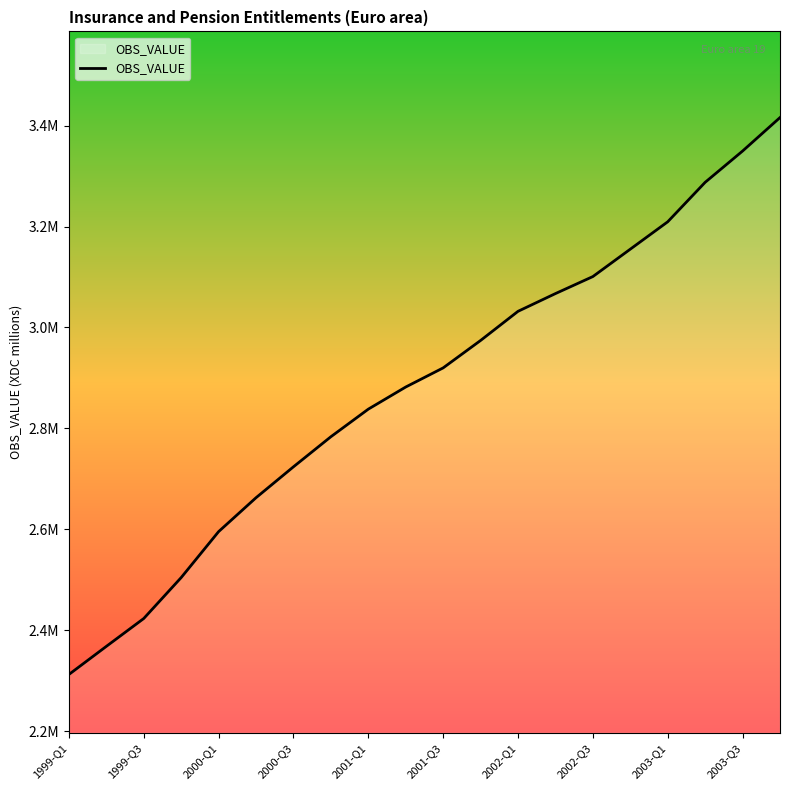

Reading right to left, what are all the values shown in this chart?

3416050.5	3349665.8	3287684.8	3209455.0	3155179.8	3100883.0	3067143.8	3031983.2	2974212.8	2919864.5	2881953.8	2838078.8	2783398.5	2723780.5	2662522.8	2595298.5	2504230.0	2423090.5	2367839.2	2312153.2